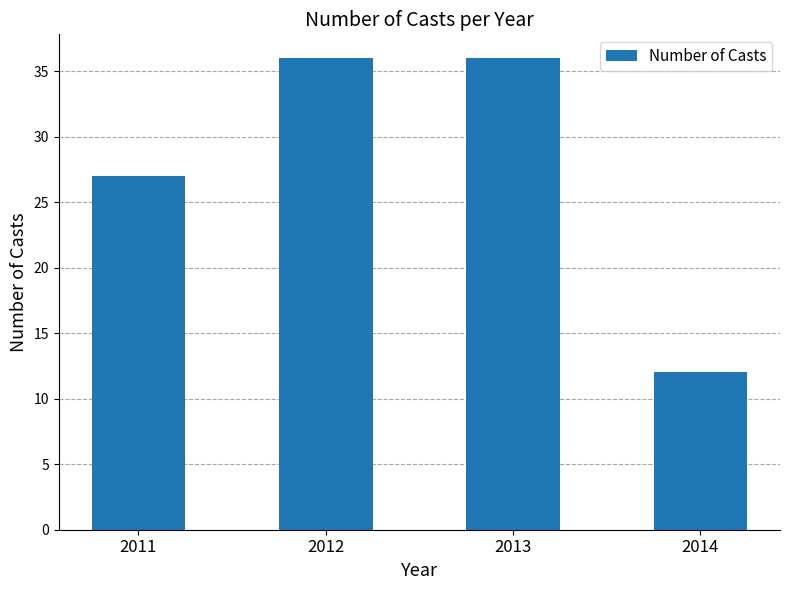

Does the chart contain any negative values?

No